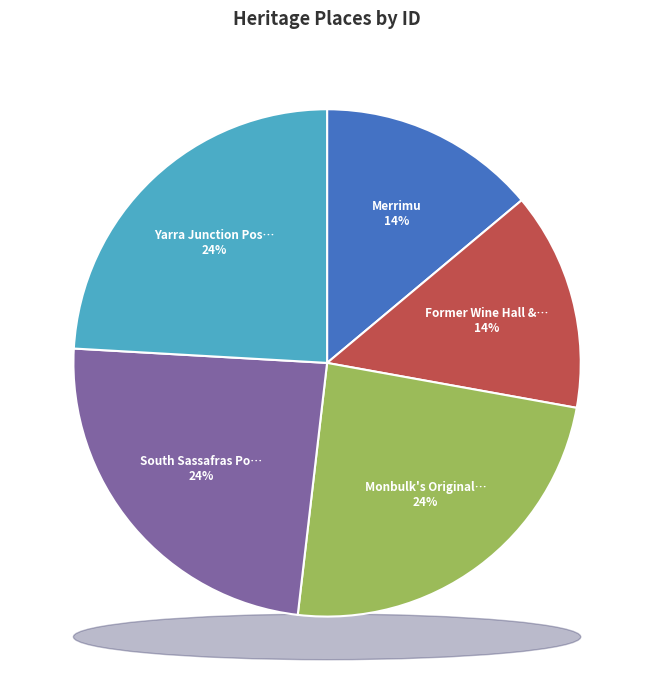

To the nearest percent, what percentage of the pie is Merrimu?

14%